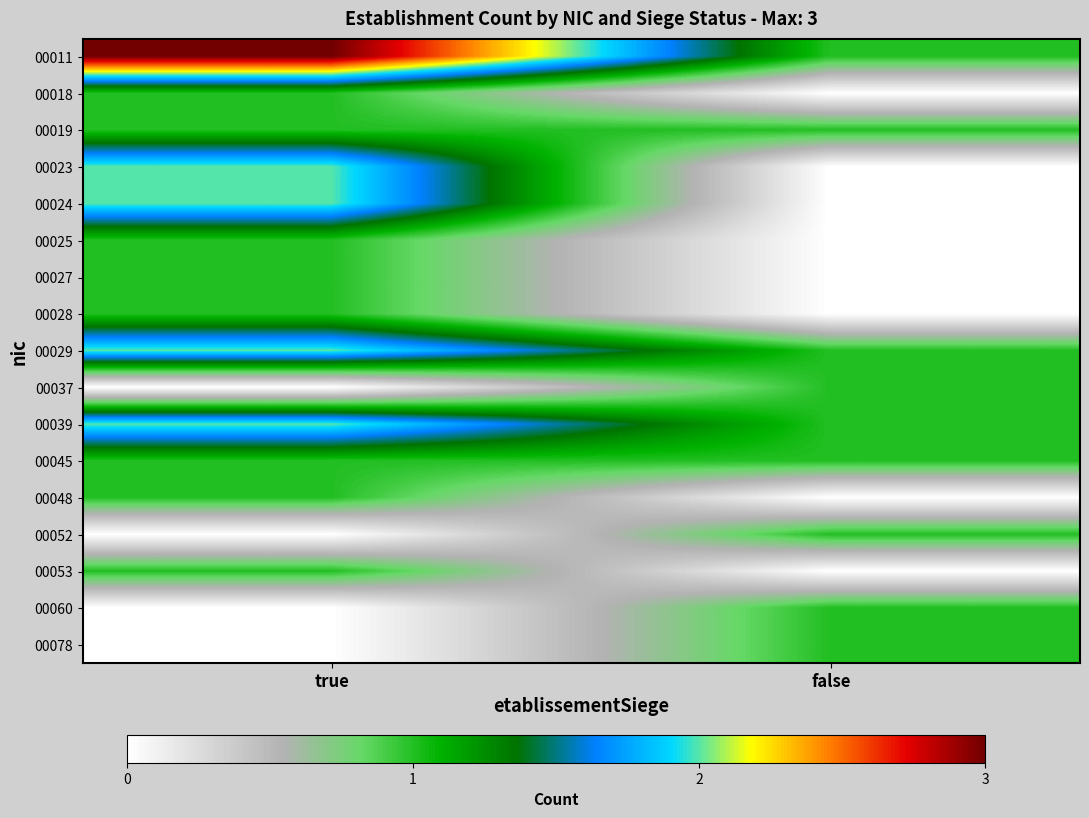

What is the maximum value shown in the chart?

3